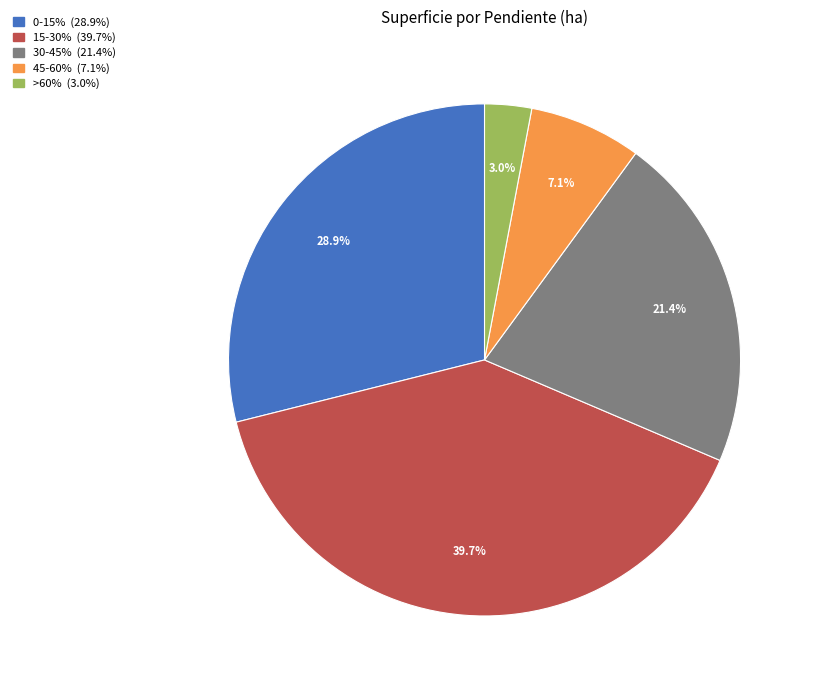

Which slice is the largest?

15-30%